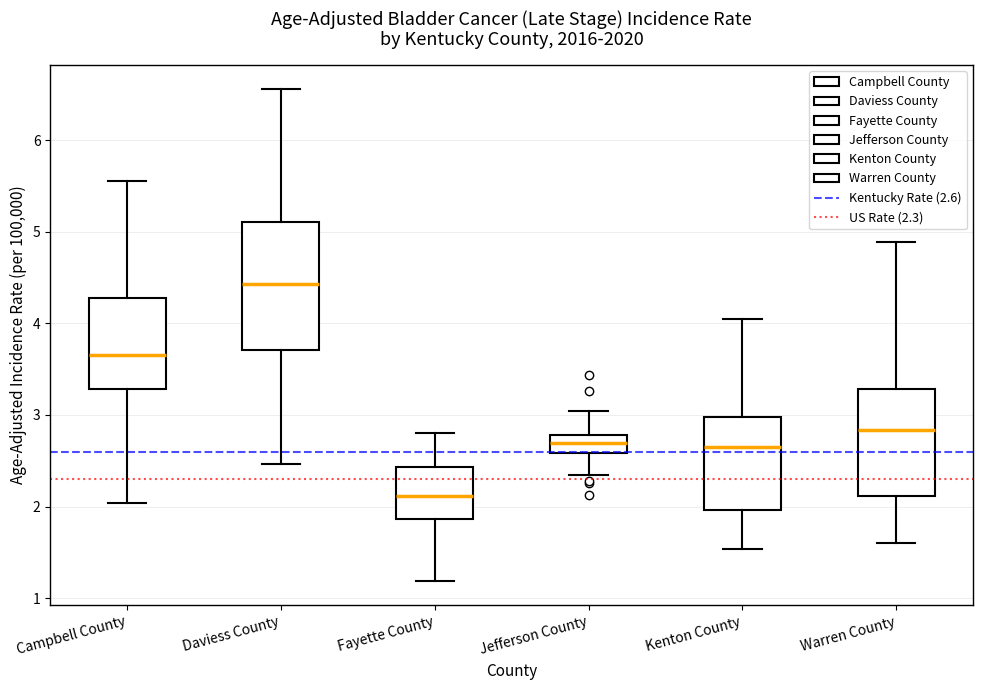

Where is the upper edge of the box for Daviess County on the y-axis? The values are not printed on the chart, so give them approximately, as read against the axis.

5.1